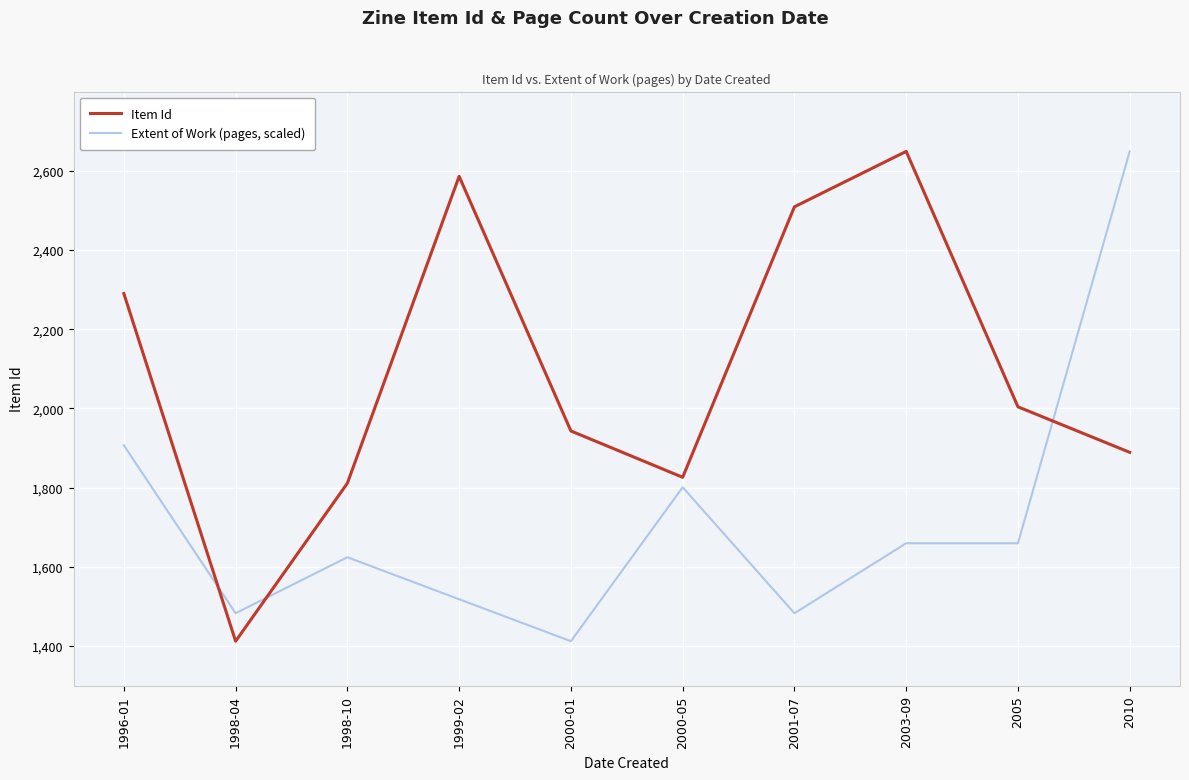

Where do Extent of Work (pages, scaled) and Item Id first cross each other?

1996-01 and 1998-04